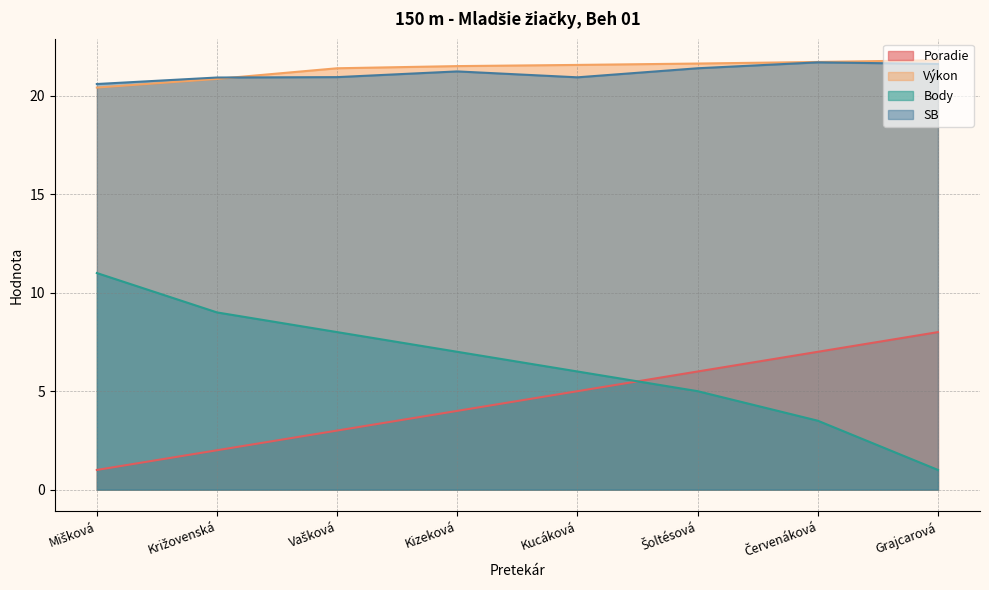

Which series has the largest total across all categories?

Výkon